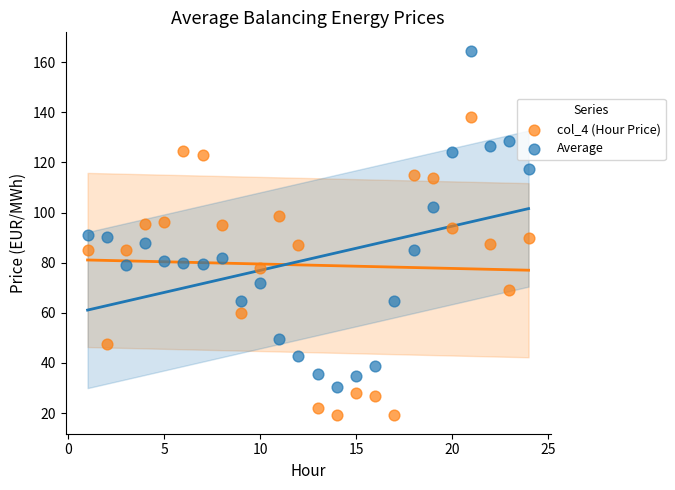

Across all data points, what is the range of X values (max minus min)?

23.0